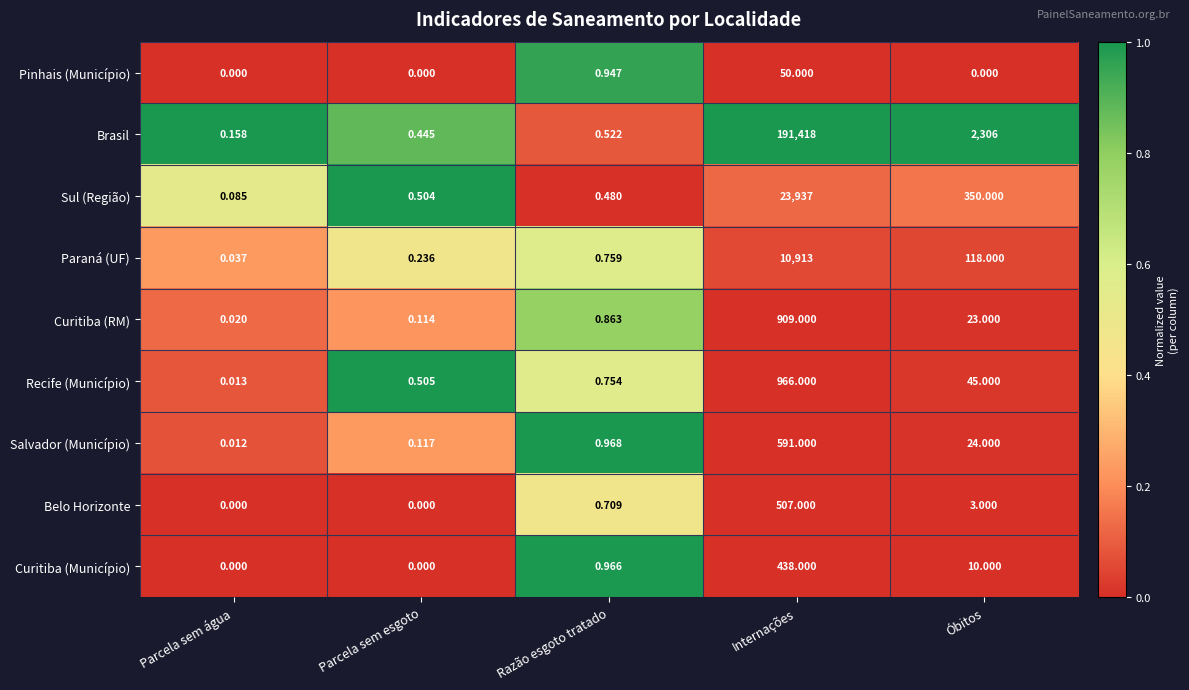

Which series has the largest total across all categories?

Brasil